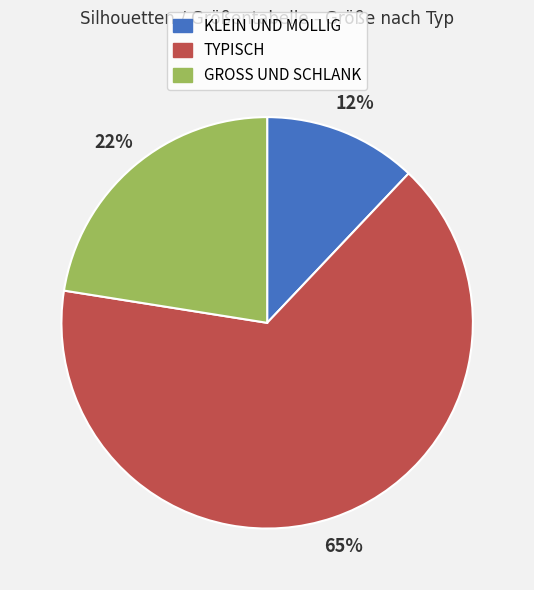

The TYPISCH slice represents 72% of the pie. True or false?

False